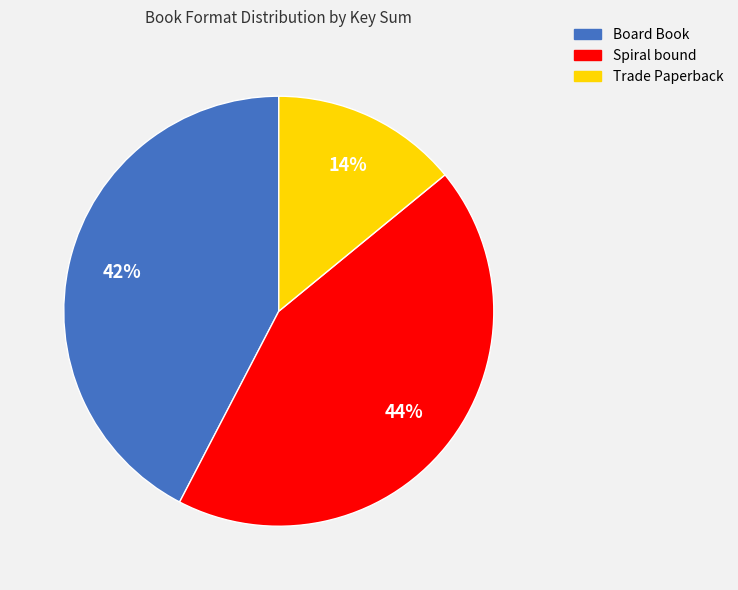

Approximately how many times larger is the value at Board Book compared to Spiral bound?

1.0